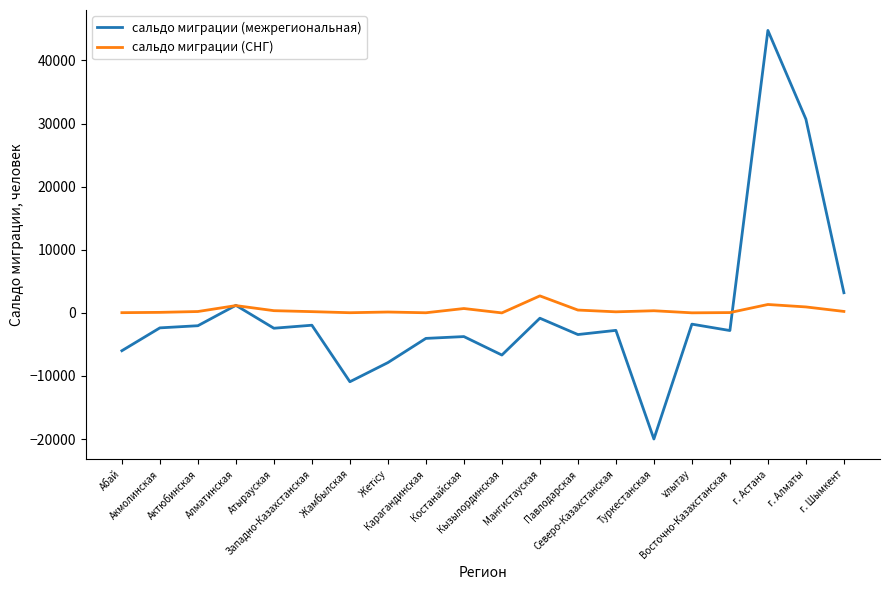

Which series has the widest spread of values?

сальдо миграции (межрегиональная)